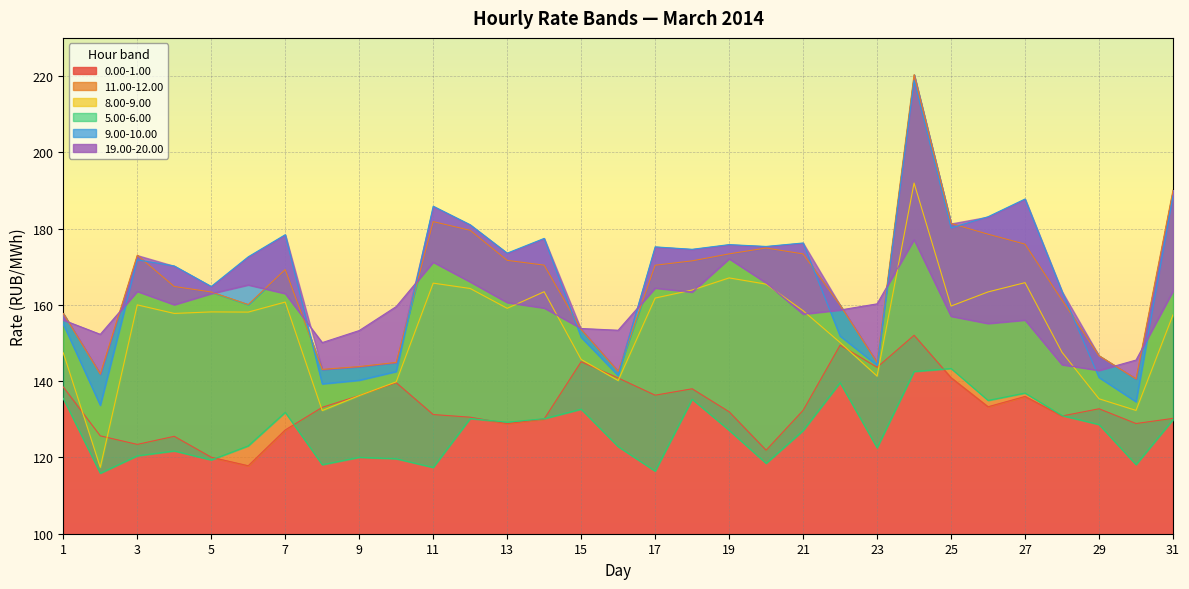

True or false: 5.00-6.00 has a value of 198.6 at 17.

False